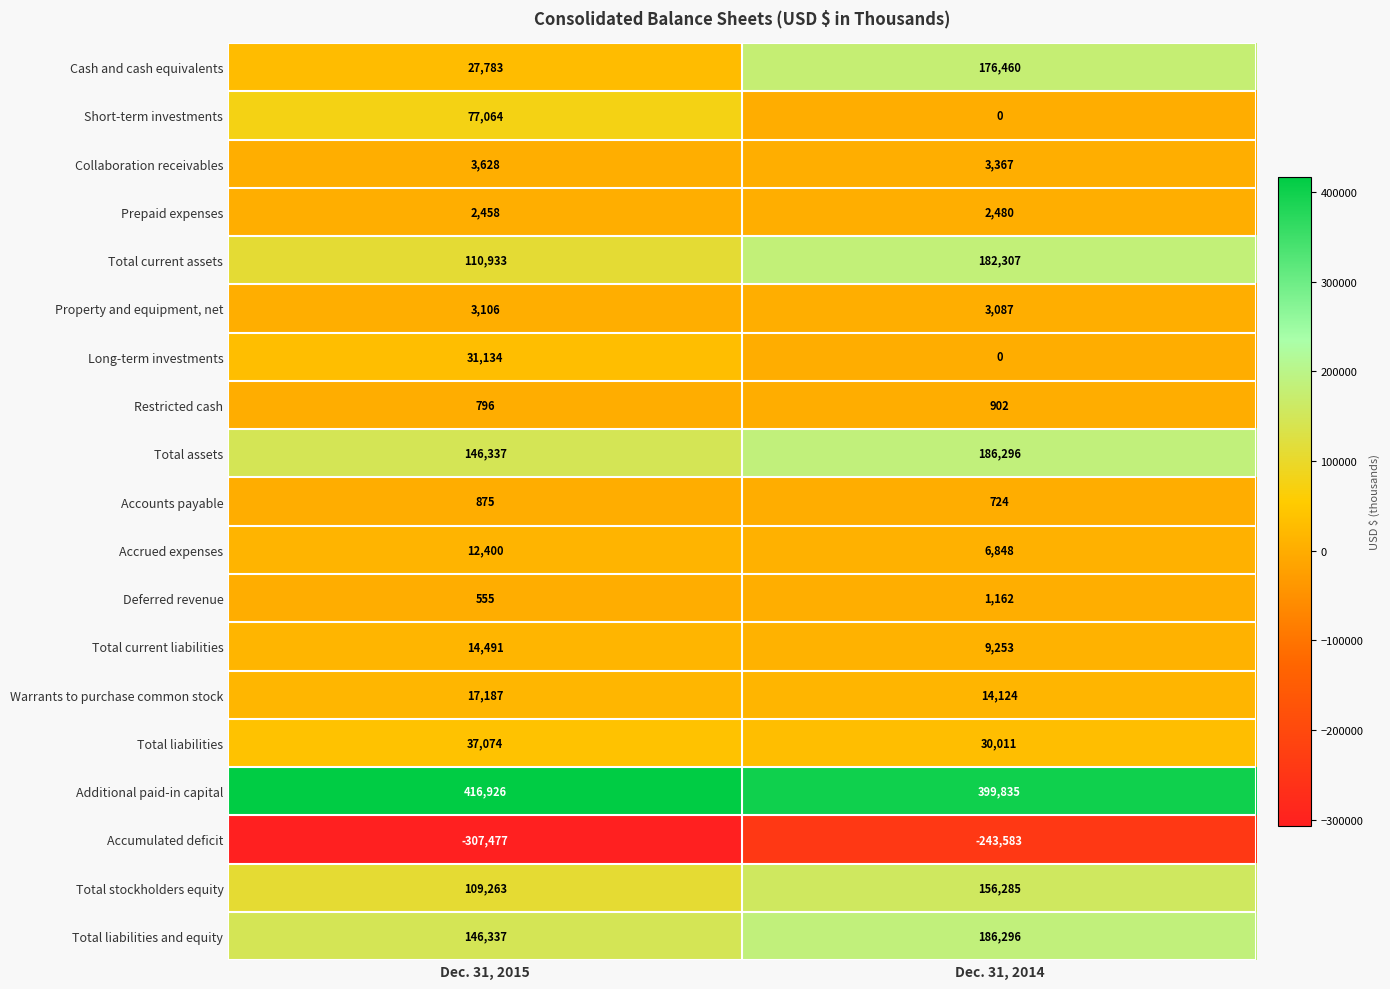

The value of Property and equipment, net at Dec. 31, 2014 is 3087. True or false?

True